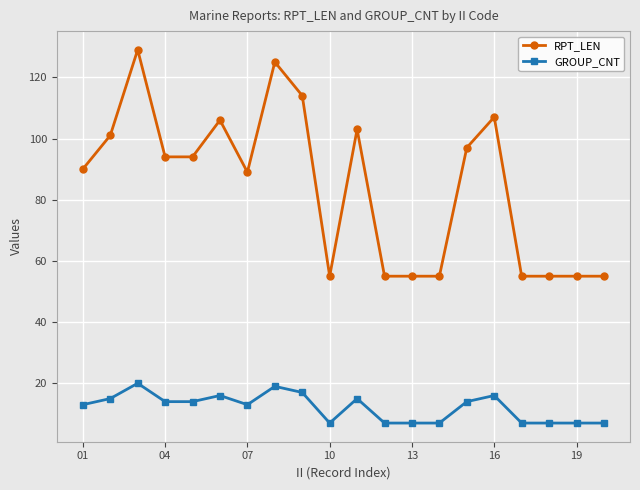

What is the highest value of the RPT_LEN series?

129